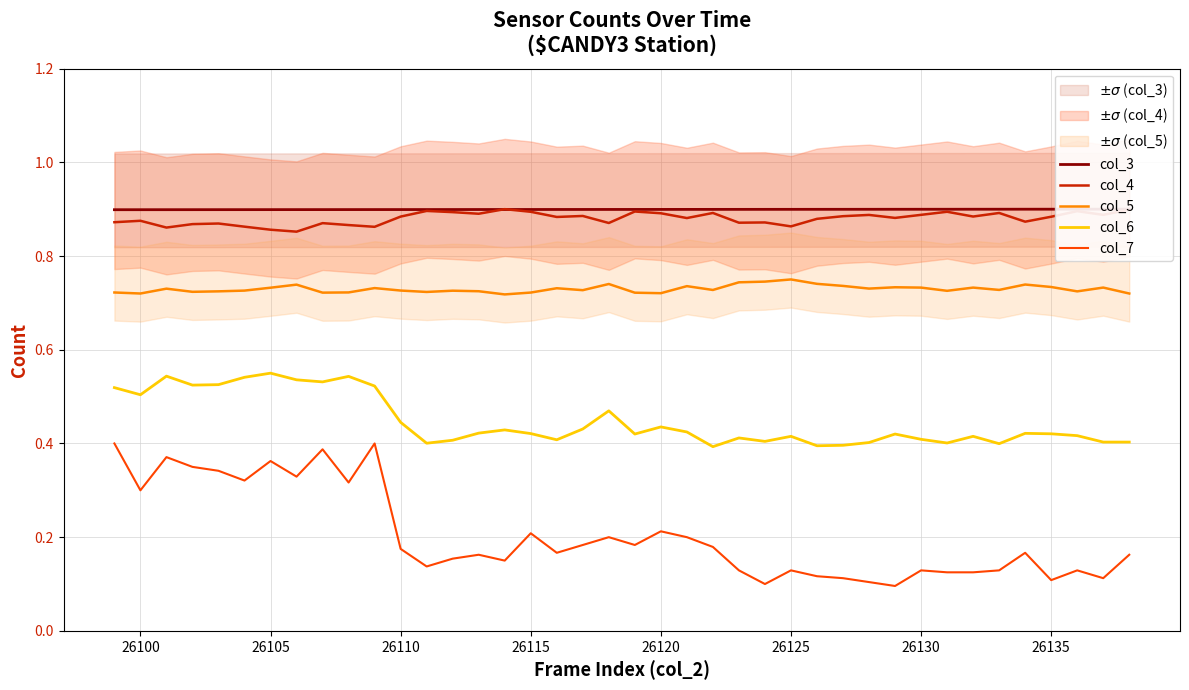

How many interior local valleys does the col_5 series have?

12